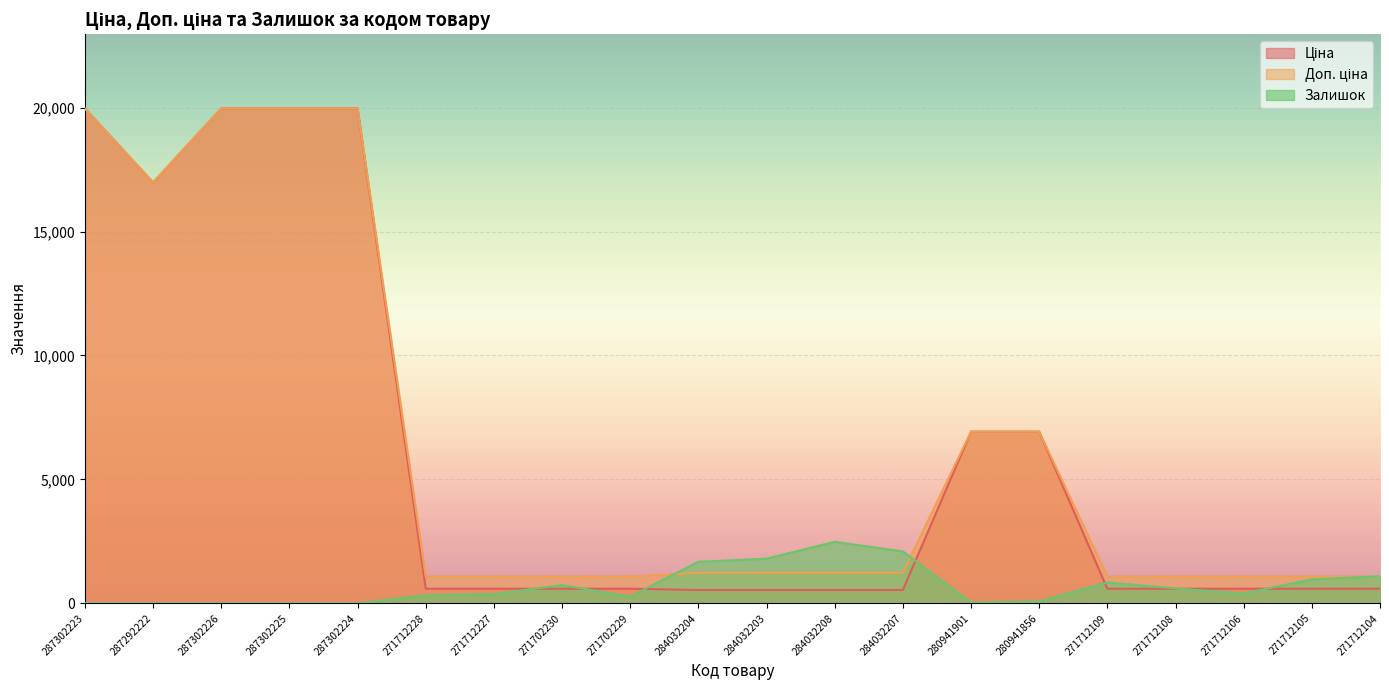

What position from the right is 271712109?

5